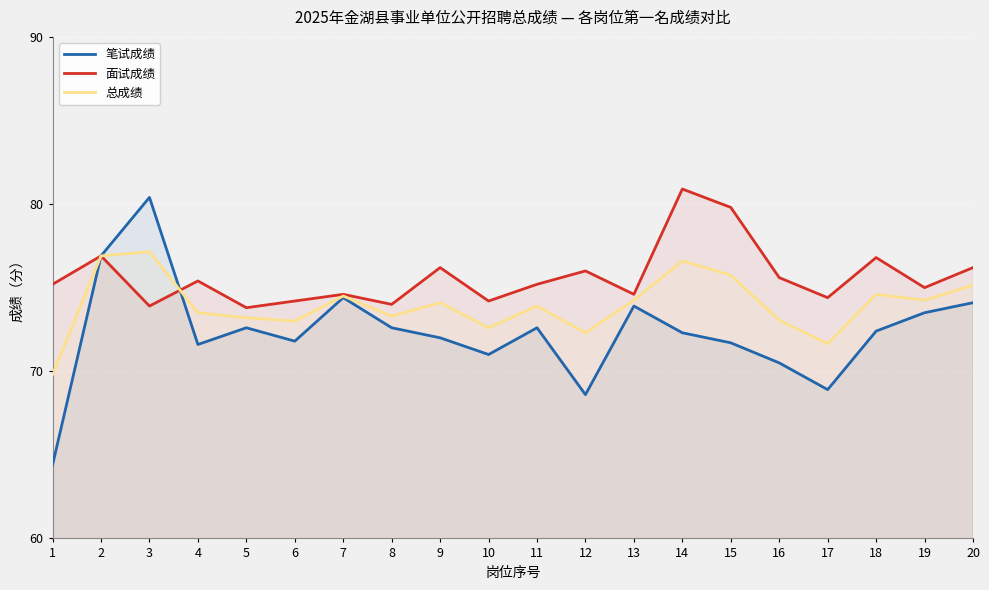

At how many categories does at least one series exceed 72?

20